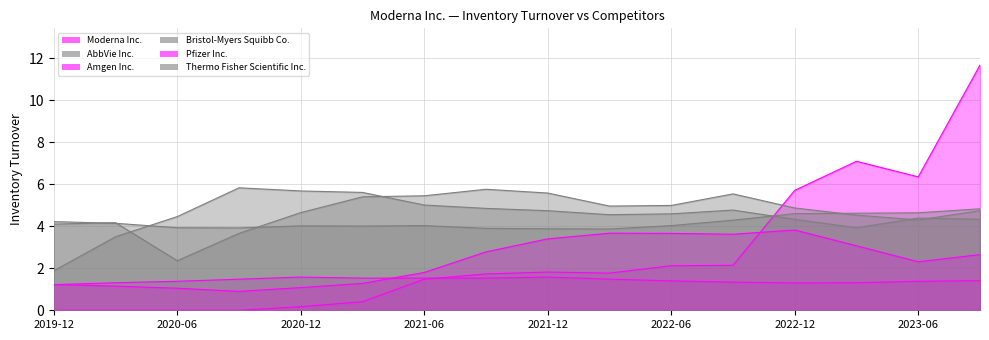

Which category has the lowest value in the Bristol-Myers Squibb Co. series?

2019-12-31